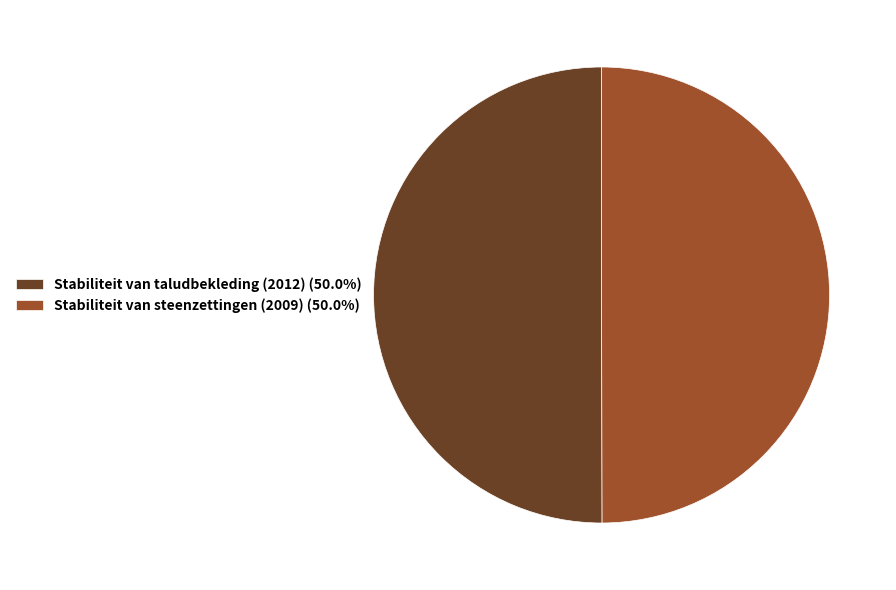

What is the ratio of the value at Stabiliteit van taludbekleding (2012) (50.0%) to the value at Stabiliteit van steenzettingen (2009) (50.0%)?

1.0